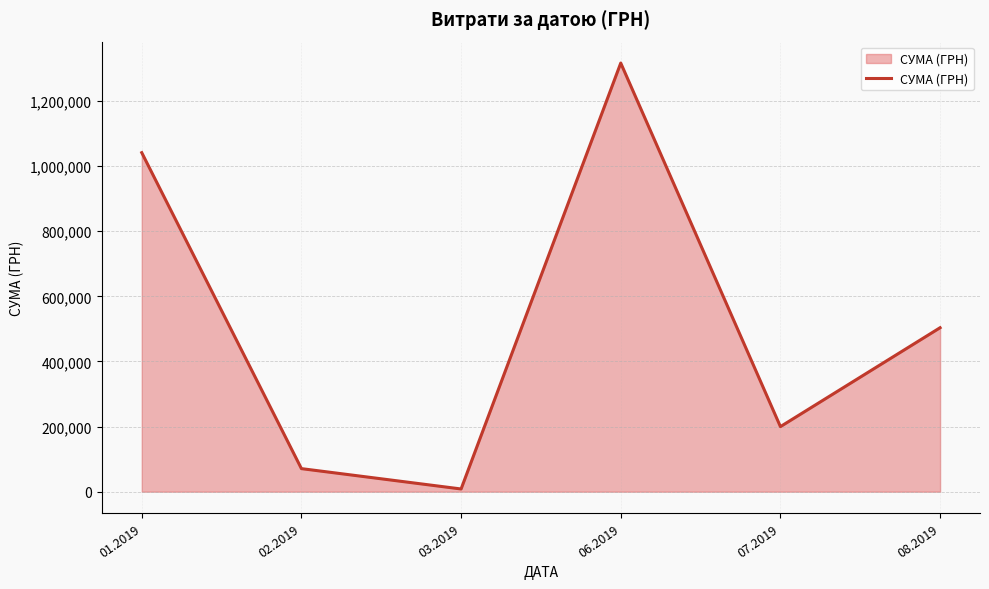

List the labels in order of value, largest first.

06.2019, 01.2019, 08.2019, 07.2019, 02.2019, 03.2019